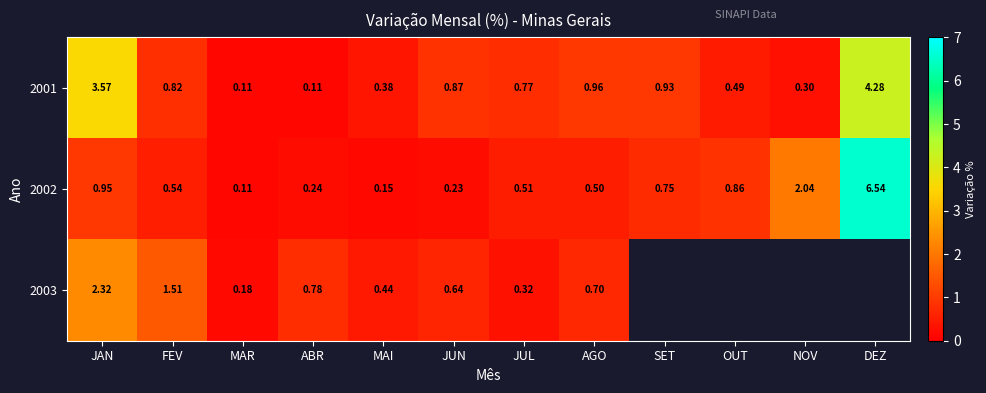

Which label corresponds to the smallest value in the chart?

MAR